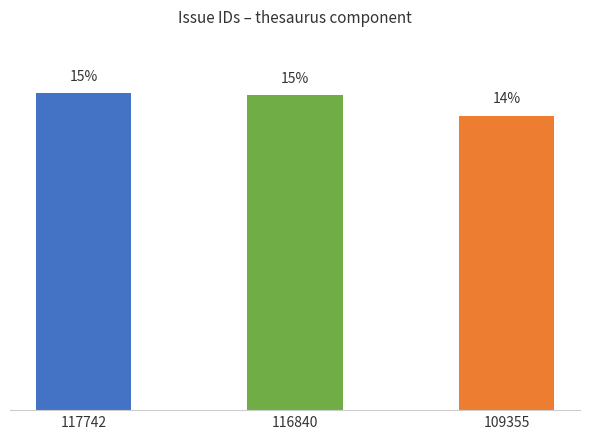

List the labels in order of value, smallest first.

109355, 116840, 117742